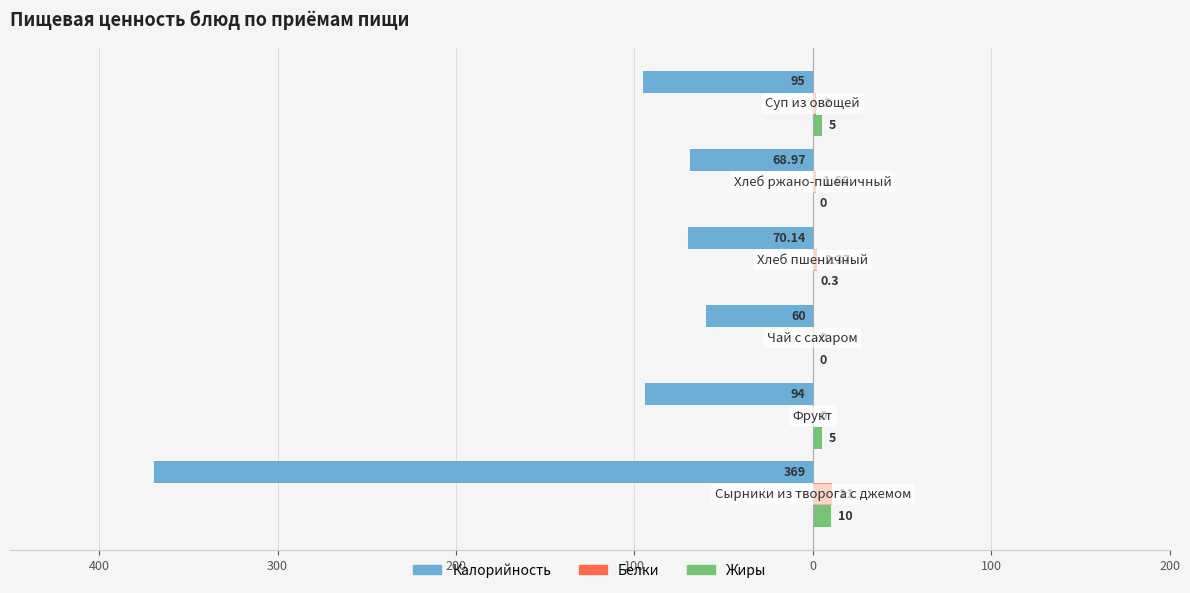

What is the sum of all Жиры values?

20.3